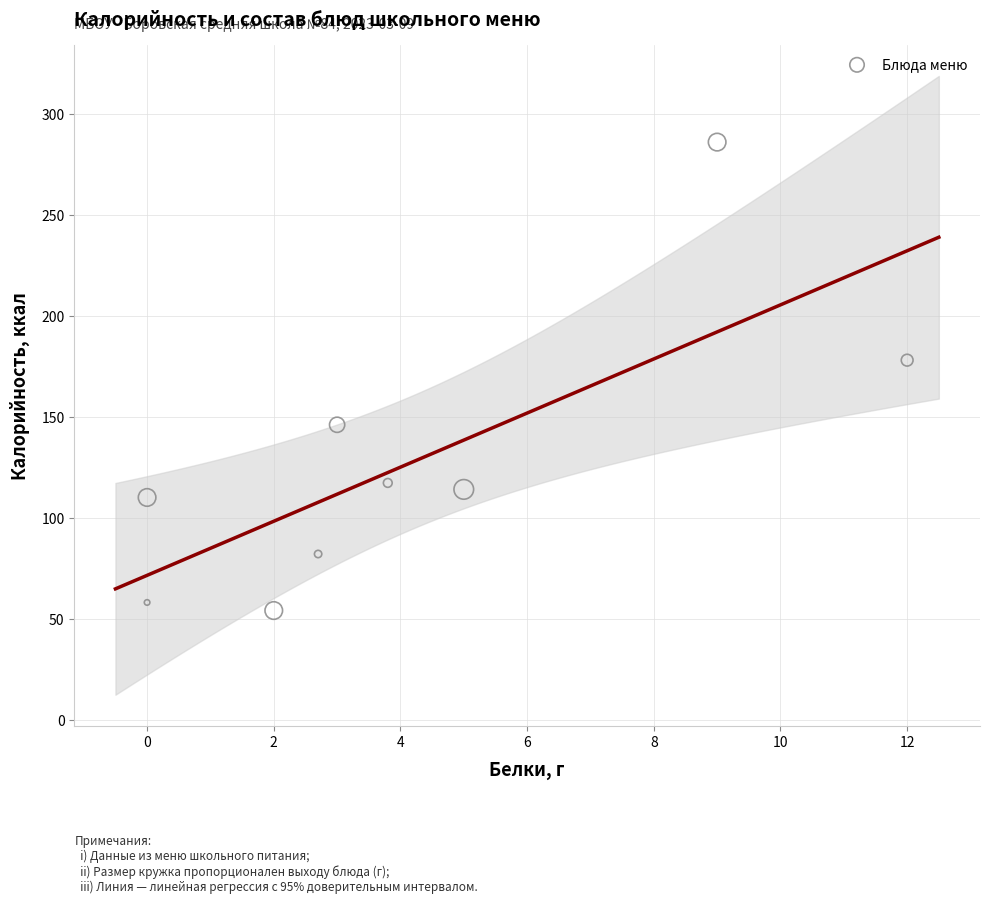

What Y value in the scatter plot is closest to 170?

178.0